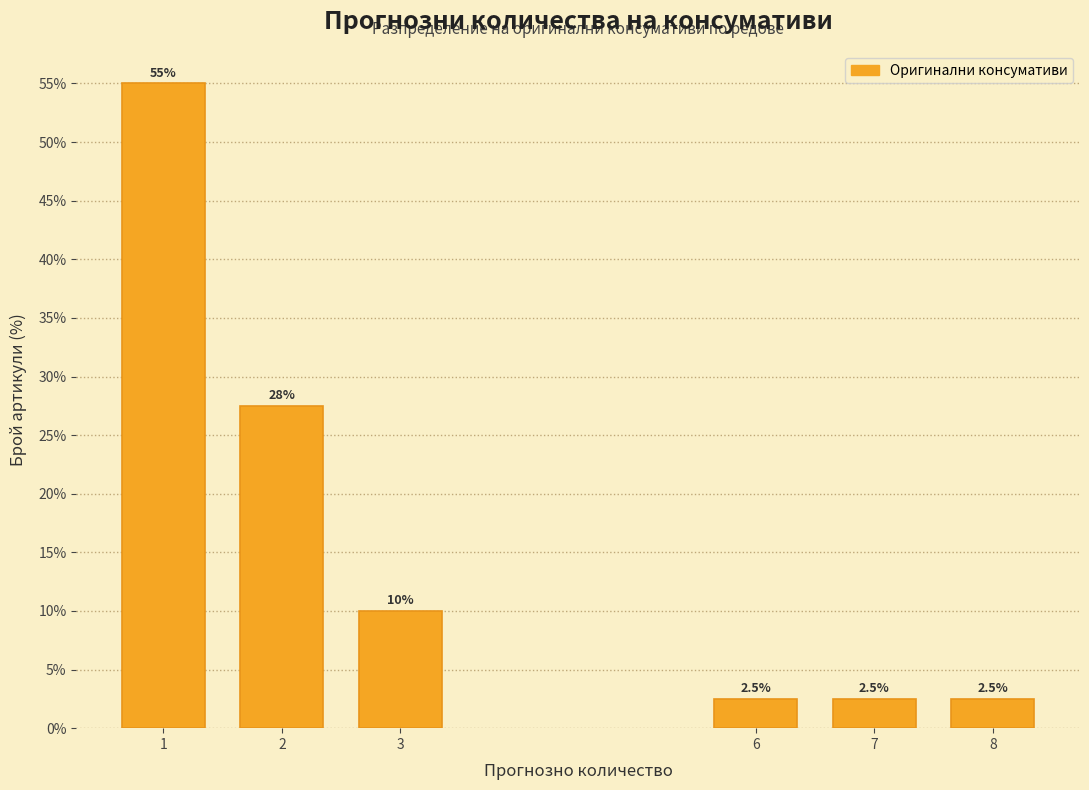

Reading left to right, list all the values displayed in this chart.

1=55.0	2=27.5	3=10.0	6=2.5	7=2.5	8=2.5